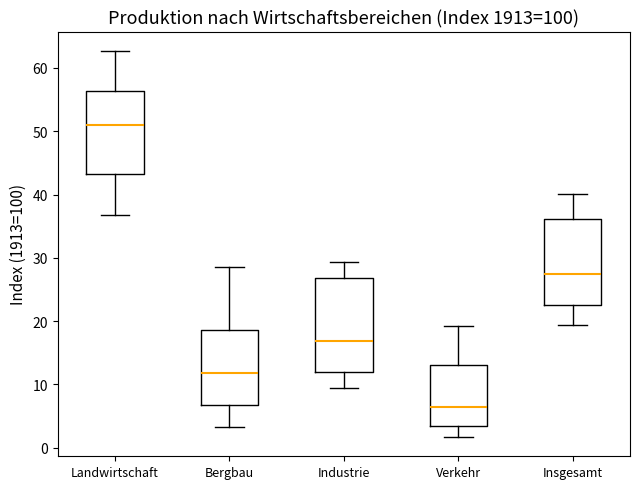

Where is the lower edge of the box for Insgesamt on the y-axis? The values are not printed on the chart, so give them approximately, as read against the axis.

23